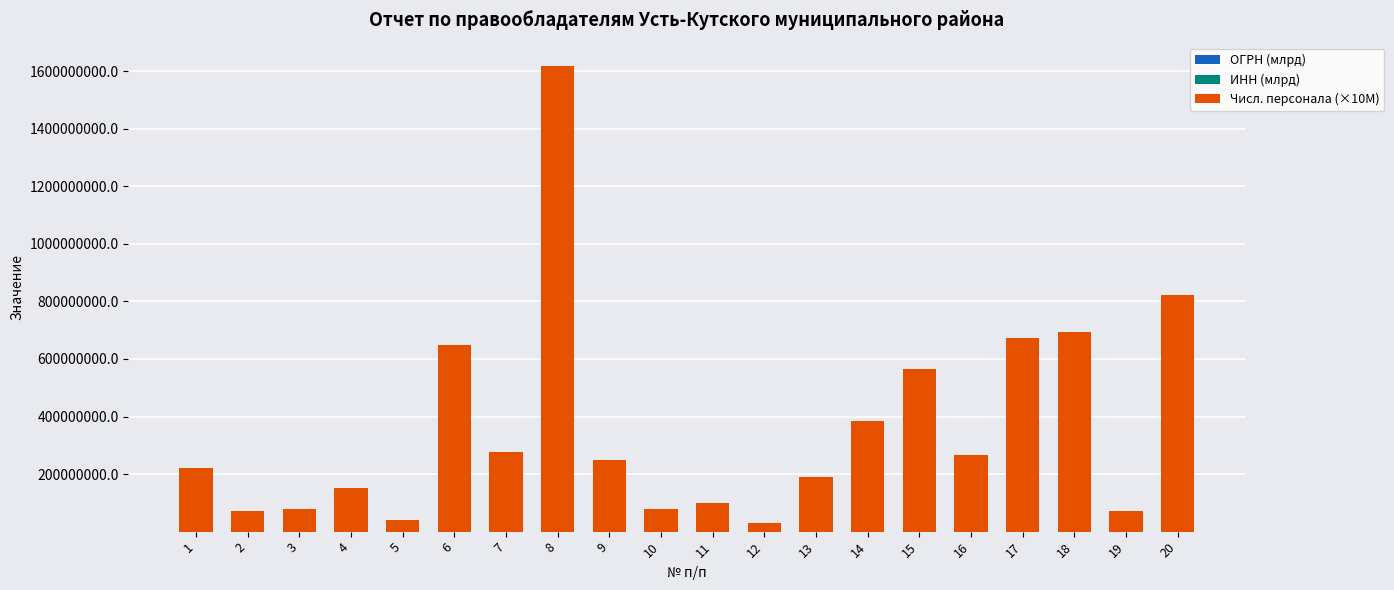

At which category is the sum across all series the highest?

8